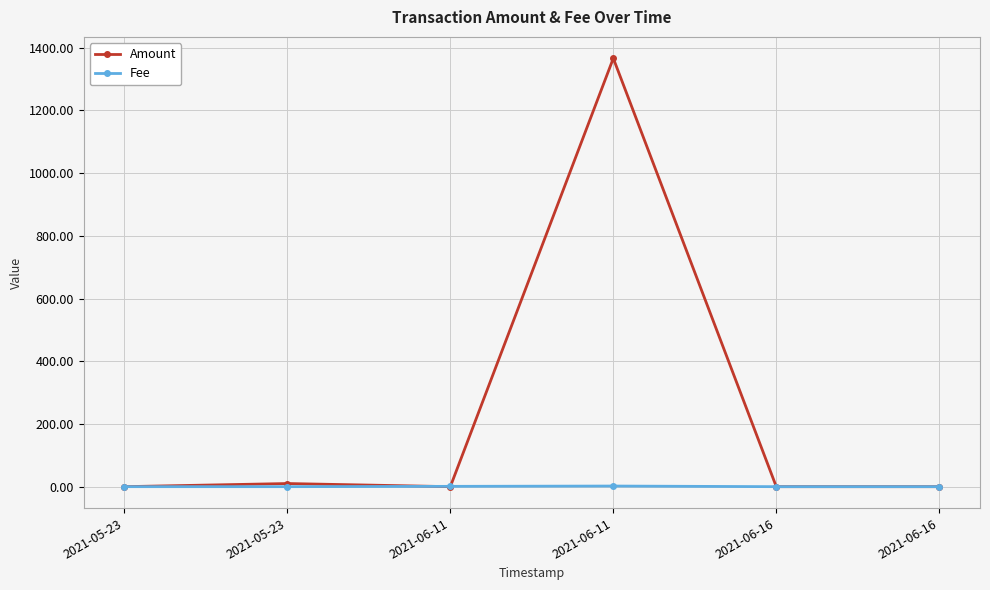

Which series has the widest spread of values?

Amount